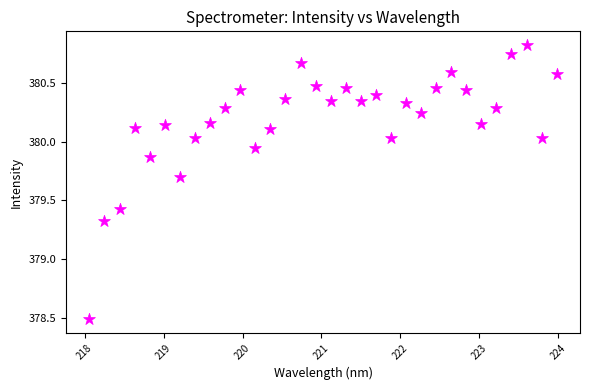

What is the range of X values (max minus min)?

5.9